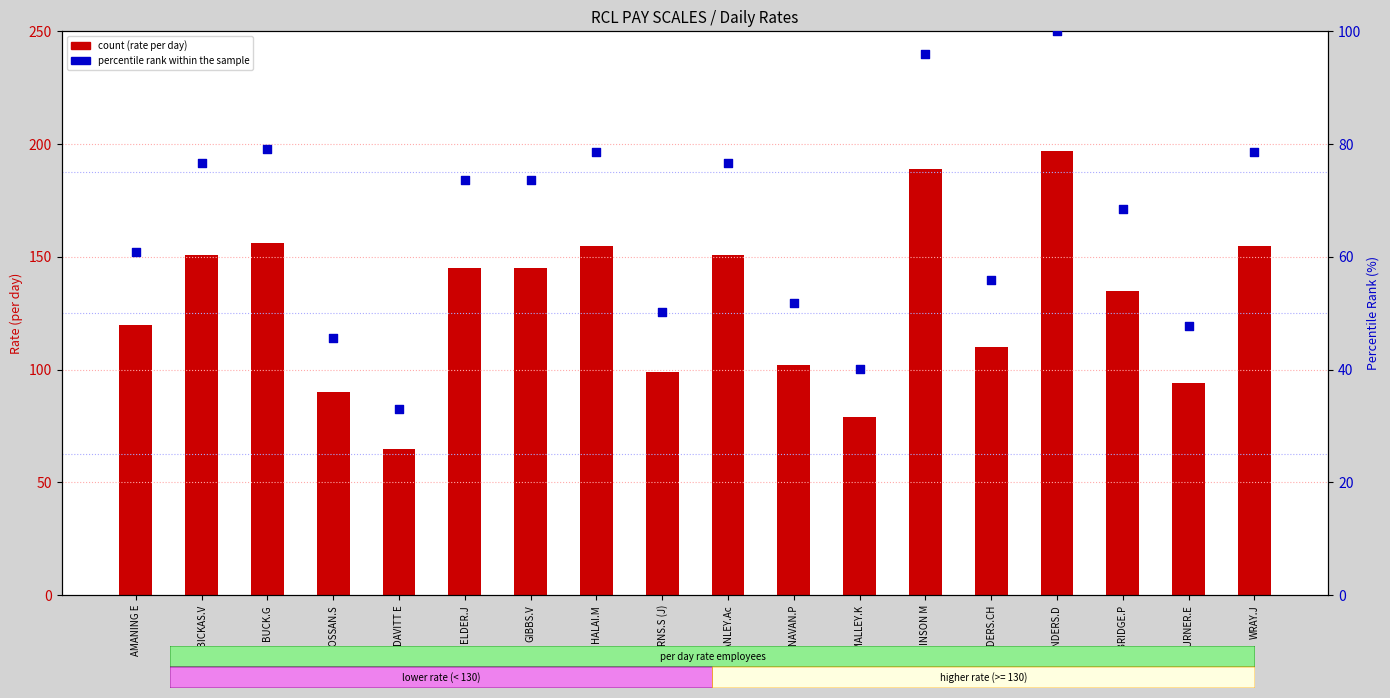

At which category is the sum across all series the highest?

SANDERS.D